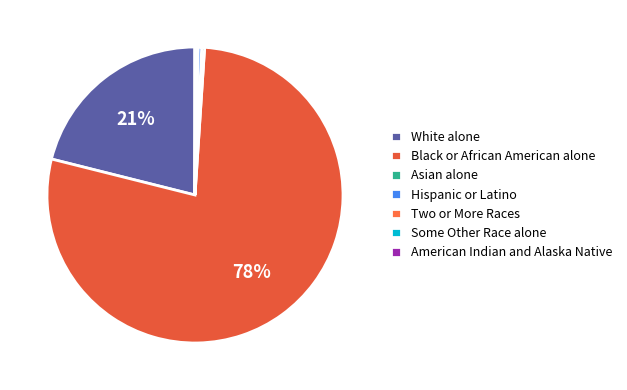

Is there any slice that represents more than half of the pie?

Yes